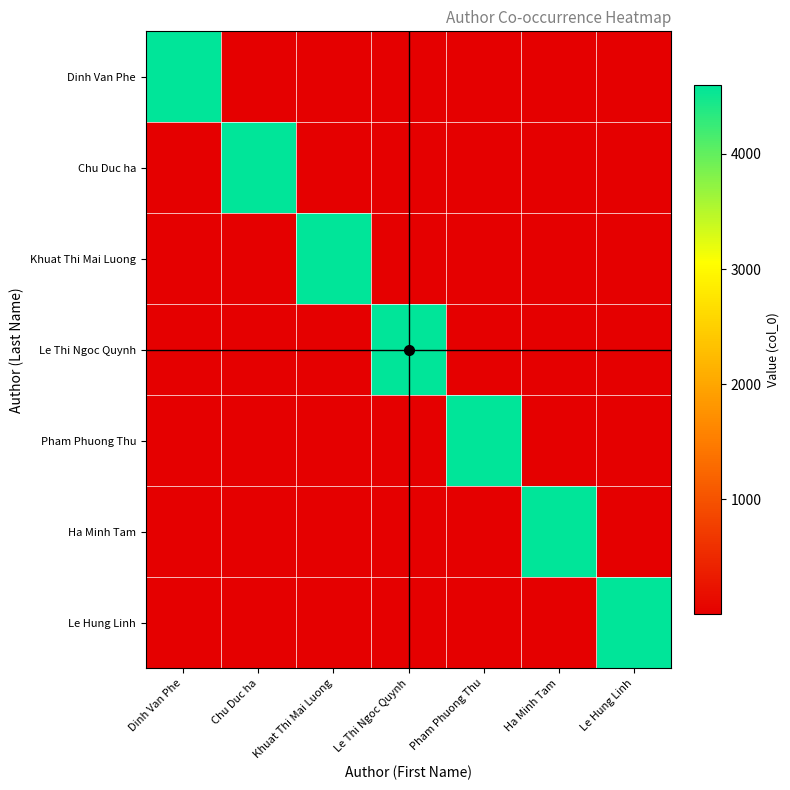

Reading left to right, what are all the values shown in this chart?

Dinh Van Phe: Dinh Van Phe=4597.0	Chu Duc ha=9.2	Khuat Thi Mai Luong=4.6	Le Thi Ngoc Quynh=3.1	Pham Phuong Thu=2.3	Ha Minh Tam=1.8	Le Hung Linh=1.5
Chu Duc ha: Dinh Van Phe=9.2	Chu Duc ha=4597.0	Khuat Thi Mai Luong=9.2	Le Thi Ngoc Quynh=4.6	Pham Phuong Thu=3.1	Ha Minh Tam=2.3	Le Hung Linh=1.8
Khuat Thi Mai Luong: Dinh Van Phe=4.6	Chu Duc ha=9.2	Khuat Thi Mai Luong=4597.0	Le Thi Ngoc Quynh=9.2	Pham Phuong Thu=4.6	Ha Minh Tam=3.1	Le Hung Linh=2.3
Le Thi Ngoc Quynh: Dinh Van Phe=3.1	Chu Duc ha=4.6	Khuat Thi Mai Luong=9.2	Le Thi Ngoc Quynh=4597.0	Pham Phuong Thu=9.2	Ha Minh Tam=4.6	Le Hung Linh=3.1
Pham Phuong Thu: Dinh Van Phe=2.3	Chu Duc ha=3.1	Khuat Thi Mai Luong=4.6	Le Thi Ngoc Quynh=9.2	Pham Phuong Thu=4597.0	Ha Minh Tam=9.2	Le Hung Linh=4.6
Ha Minh Tam: Dinh Van Phe=1.8	Chu Duc ha=2.3	Khuat Thi Mai Luong=3.1	Le Thi Ngoc Quynh=4.6	Pham Phuong Thu=9.2	Ha Minh Tam=4597.0	Le Hung Linh=9.2
Le Hung Linh: Dinh Van Phe=1.5	Chu Duc ha=1.8	Khuat Thi Mai Luong=2.3	Le Thi Ngoc Quynh=3.1	Pham Phuong Thu=4.6	Ha Minh Tam=9.2	Le Hung Linh=4597.0